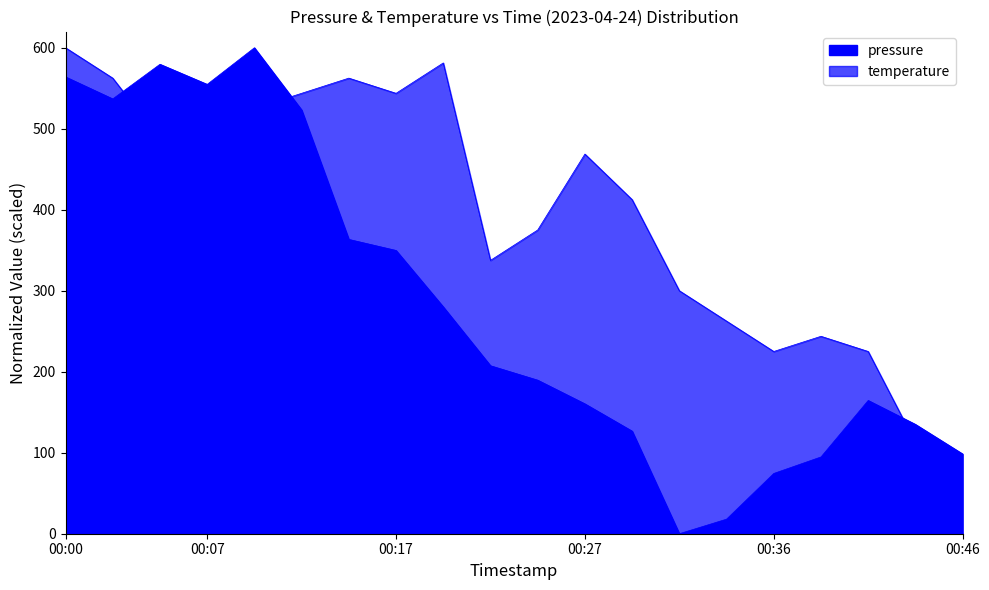

Which series has the largest total across all categories?

temperature